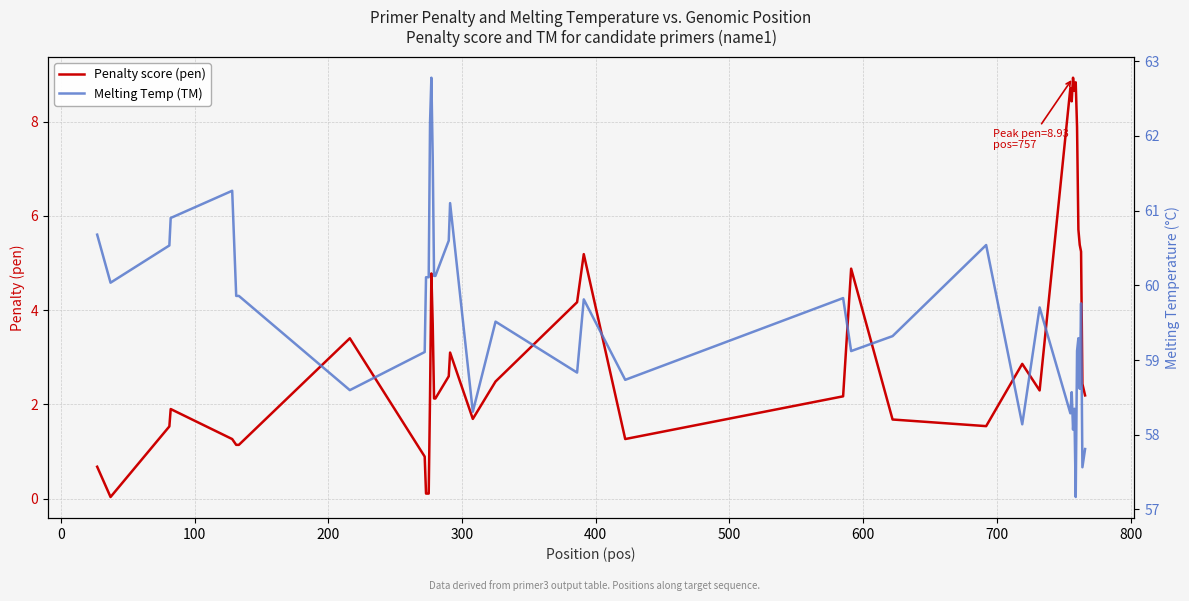

True or false: Penalty score (pen) and Melting Temp (TM) cross at least once.

False